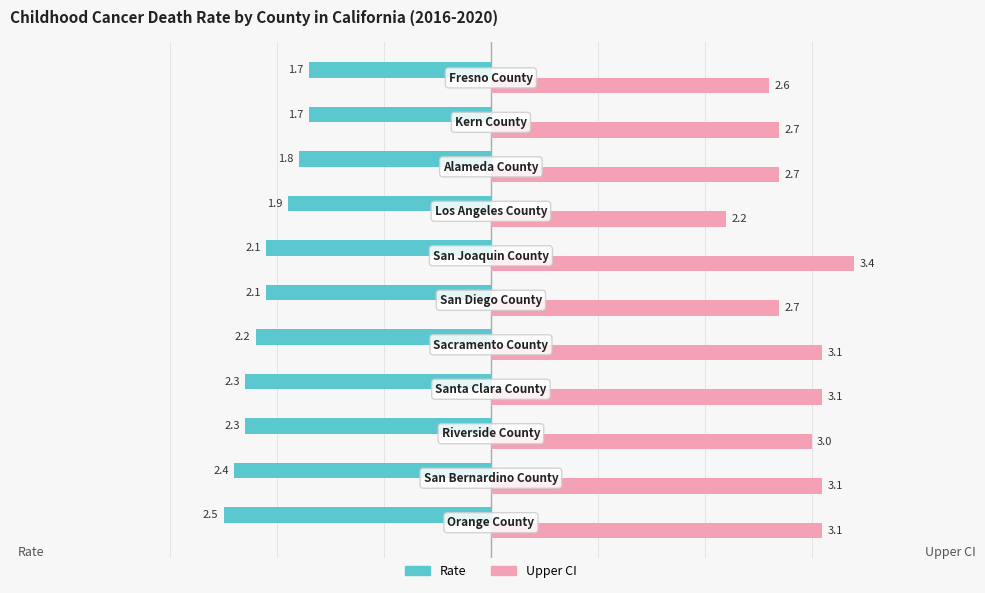

What is the minimum value for Rate?

-2.5